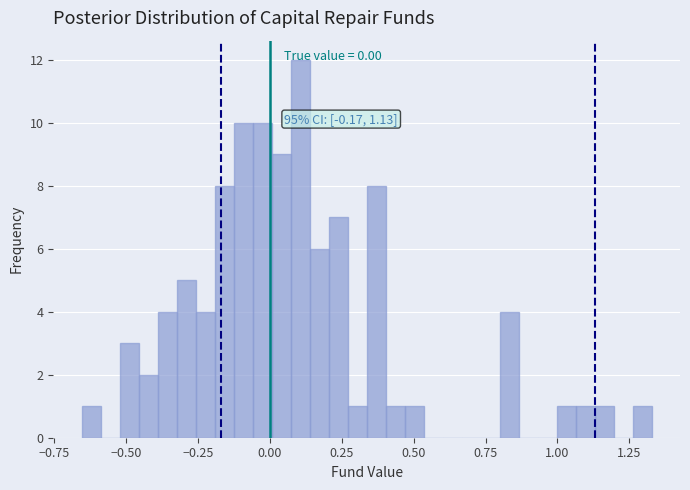

Read against the x-axis, roughly where is the centre of the tallest bar?

0.10